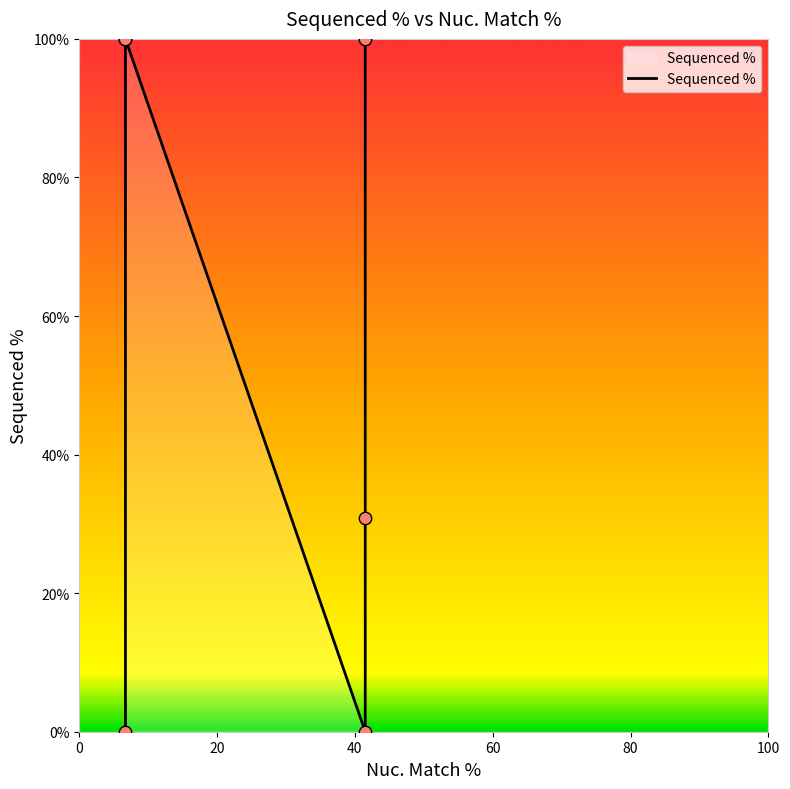

Between 40 and 80, which is larger?

40